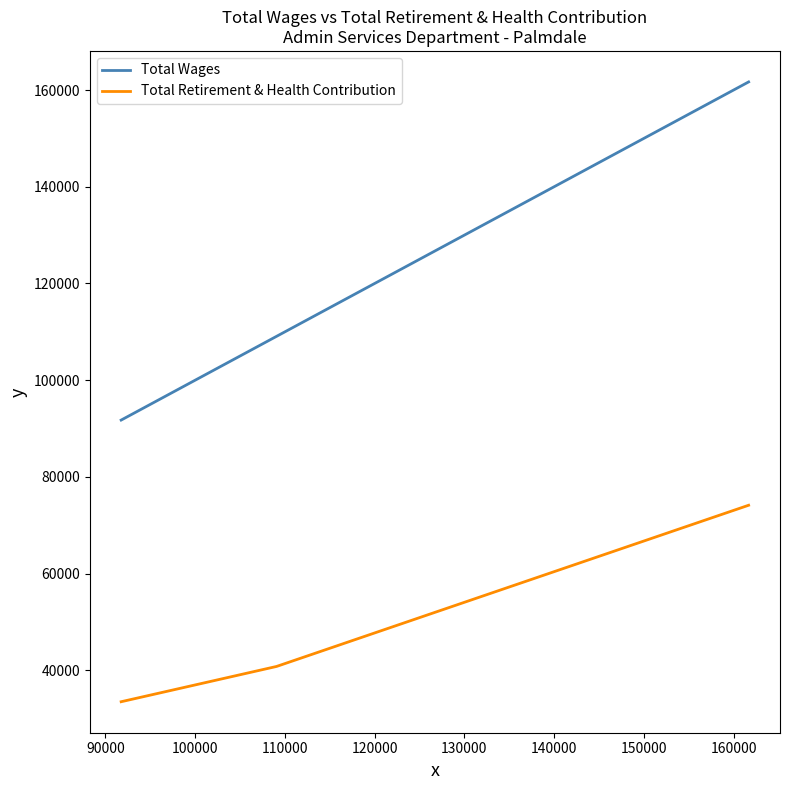

How many data points does each series have?

3